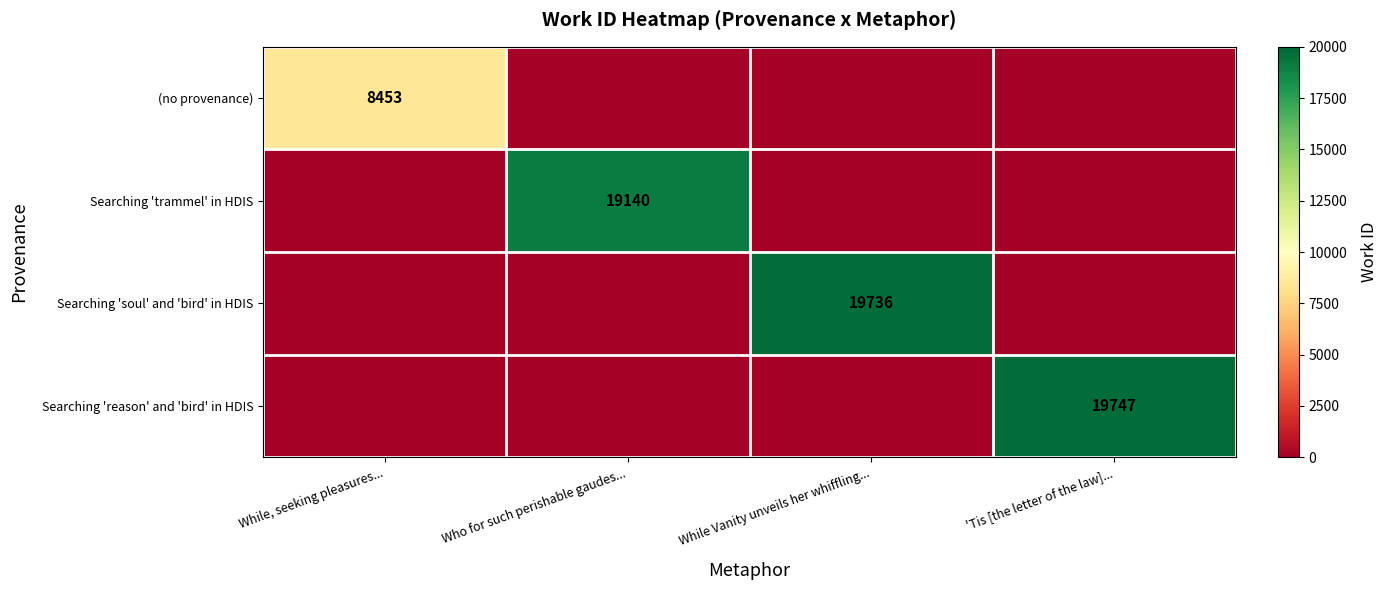

How many (no provenance) values are between 0 and 8453?

4